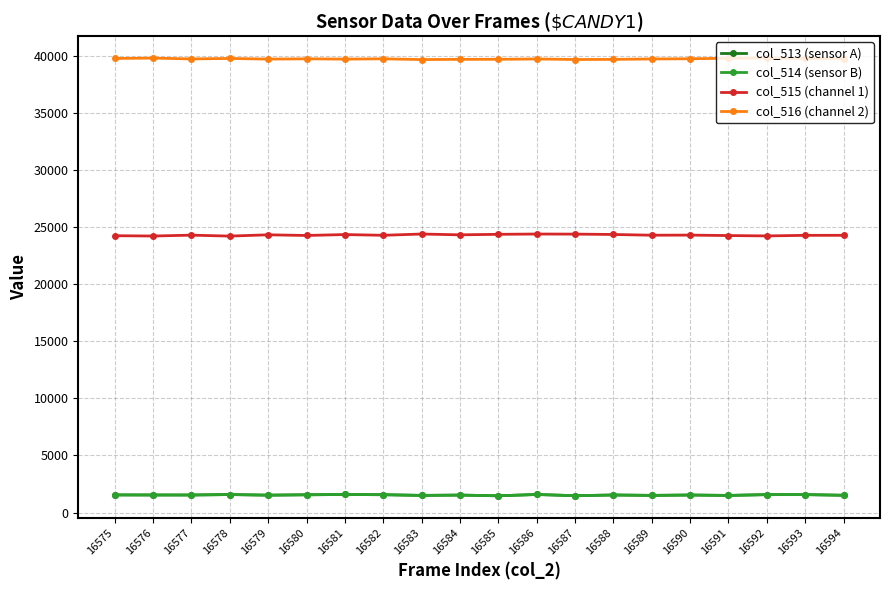

Read the col_514 (sensor B) value at 16575.

1547